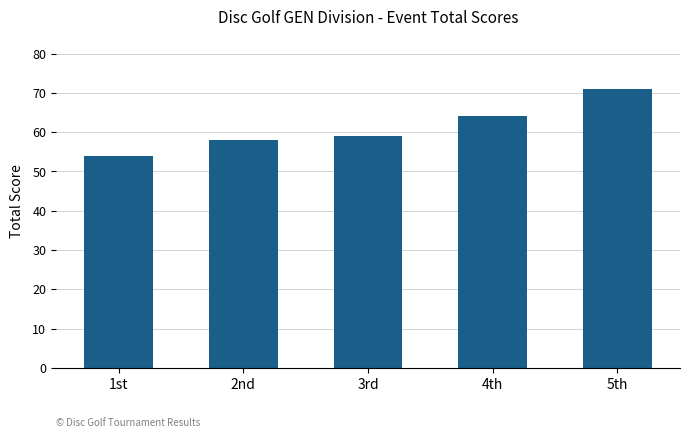

What is the difference between the maximum and minimum values?

17